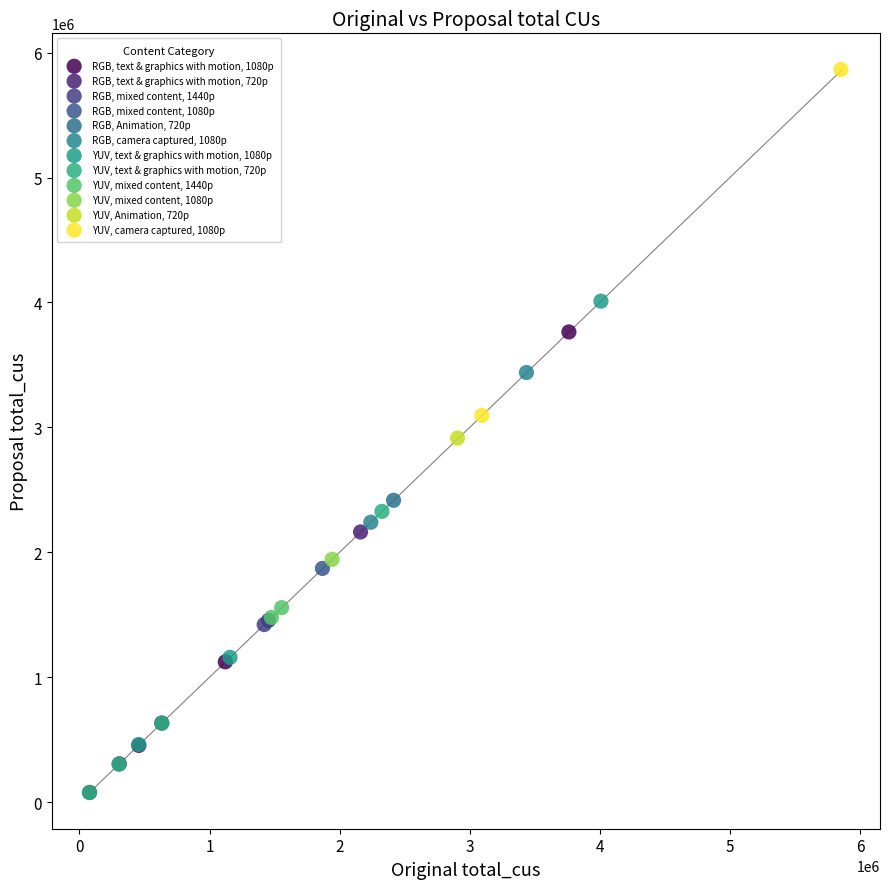

Which series reaches the maximum Y coordinate?

YUV, camera captured, 1080p